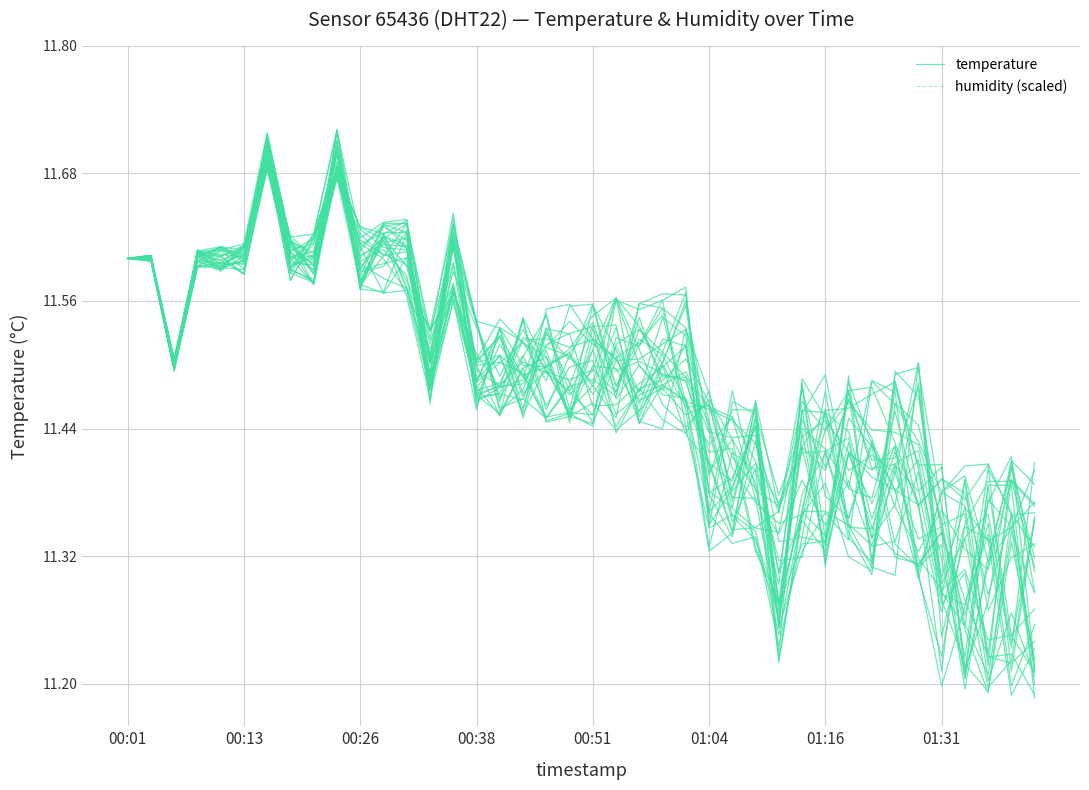

Which has a higher value, 32 or 14?

14